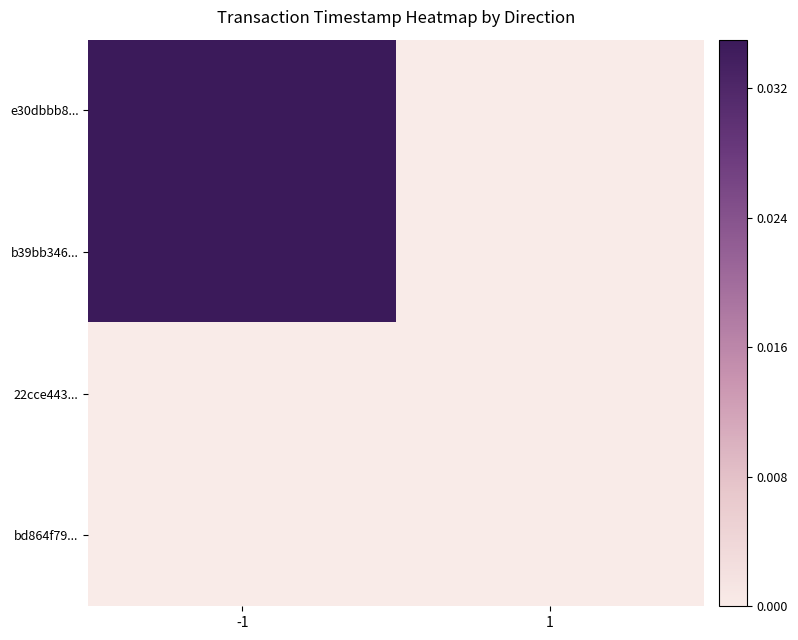

Reading right to left, list all the values displayed in this chart.

e30dbbb8...: 1=0.0	-1=1.0
b39bb346...: 1=0.0	-1=0.3
22cce443...: 1=0.0	-1=0.0
bd864f79...: 1=0.0	-1=0.0